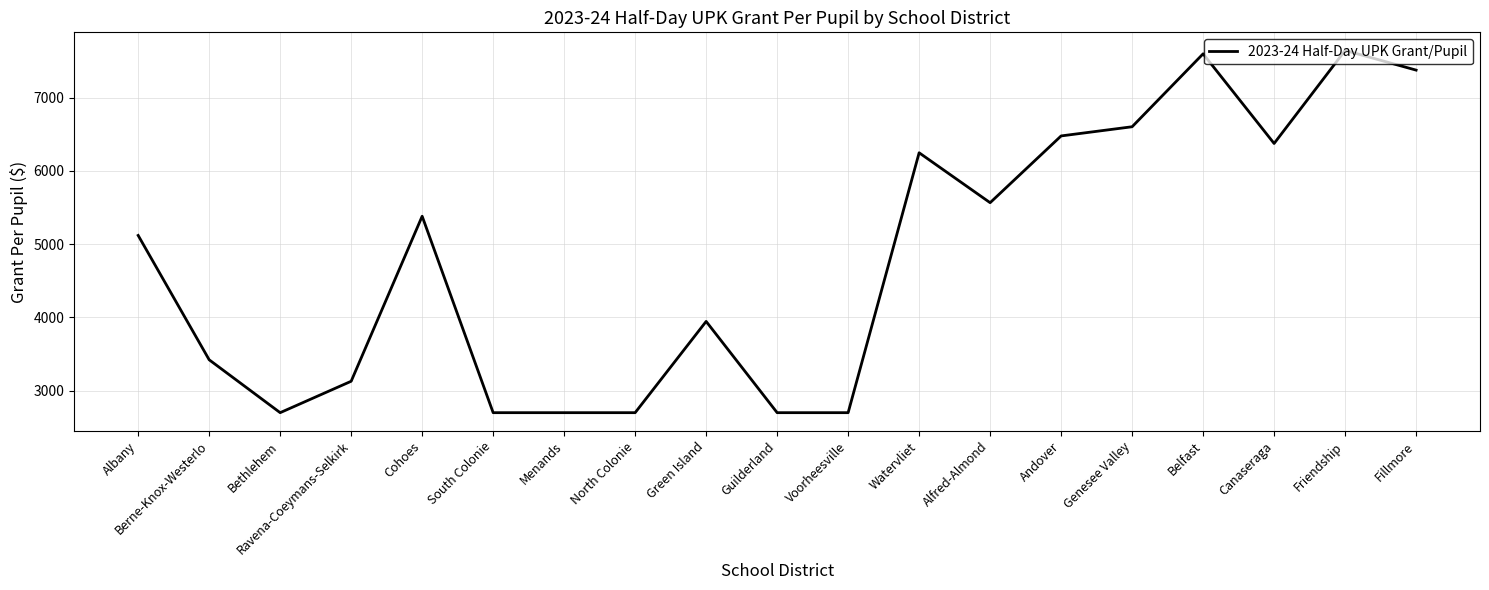

At which category does the chart reach its peak across all series?

Friendship